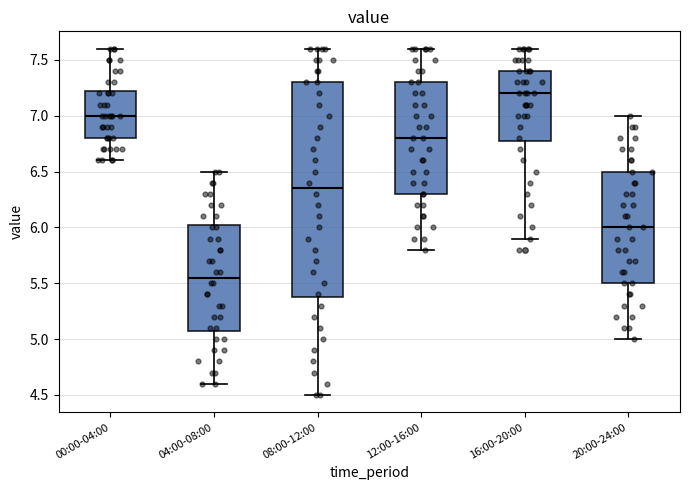

Reading left to right, transcribe this box plot: for each box, give where its median line is, the range the box spans, and where its two whiskers end, as read against the y-axis. The values are not printed on the chart, so give them approximately, as read against the axis.

00:00-04:00: median 7.00, box 6.80 to 7.25, whiskers 6.60 to 7.60
04:00-08:00: median 5.55, box 5.10 to 6.05, whiskers 4.60 to 6.50
08:00-12:00: median 6.35, box 5.40 to 7.30, whiskers 4.50 to 7.60
12:00-16:00: median 6.80, box 6.30 to 7.30, whiskers 5.80 to 7.60
16:00-20:00: median 7.20, box 6.80 to 7.40, whiskers 5.90 to 7.60
20:00-24:00: median 6.00, box 5.50 to 6.50, whiskers 5.00 to 7.00